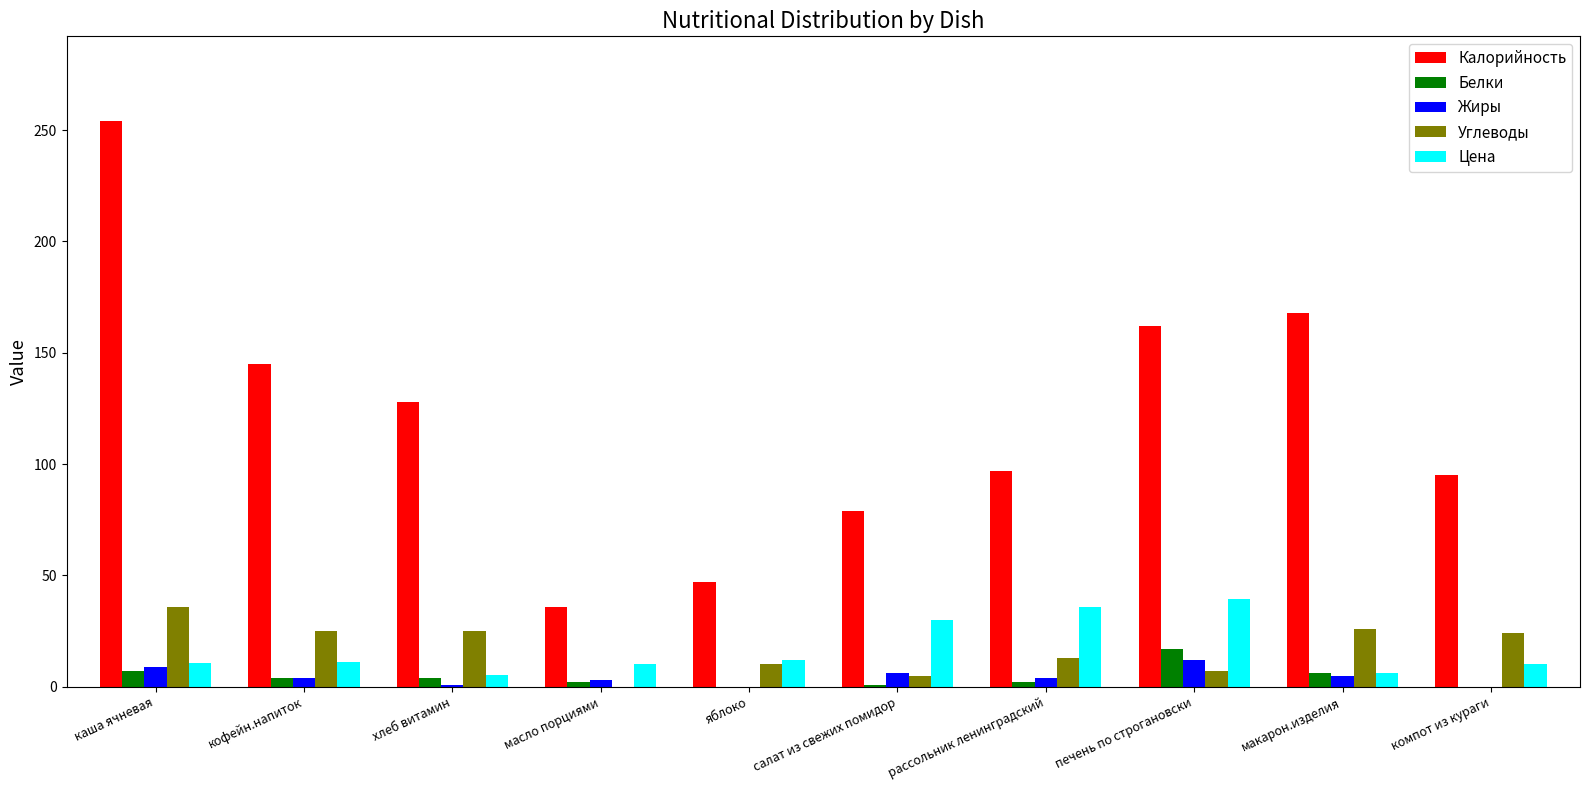

Between кофейн.напиток and яблоко, which series saw the biggest shift?

Калорийность